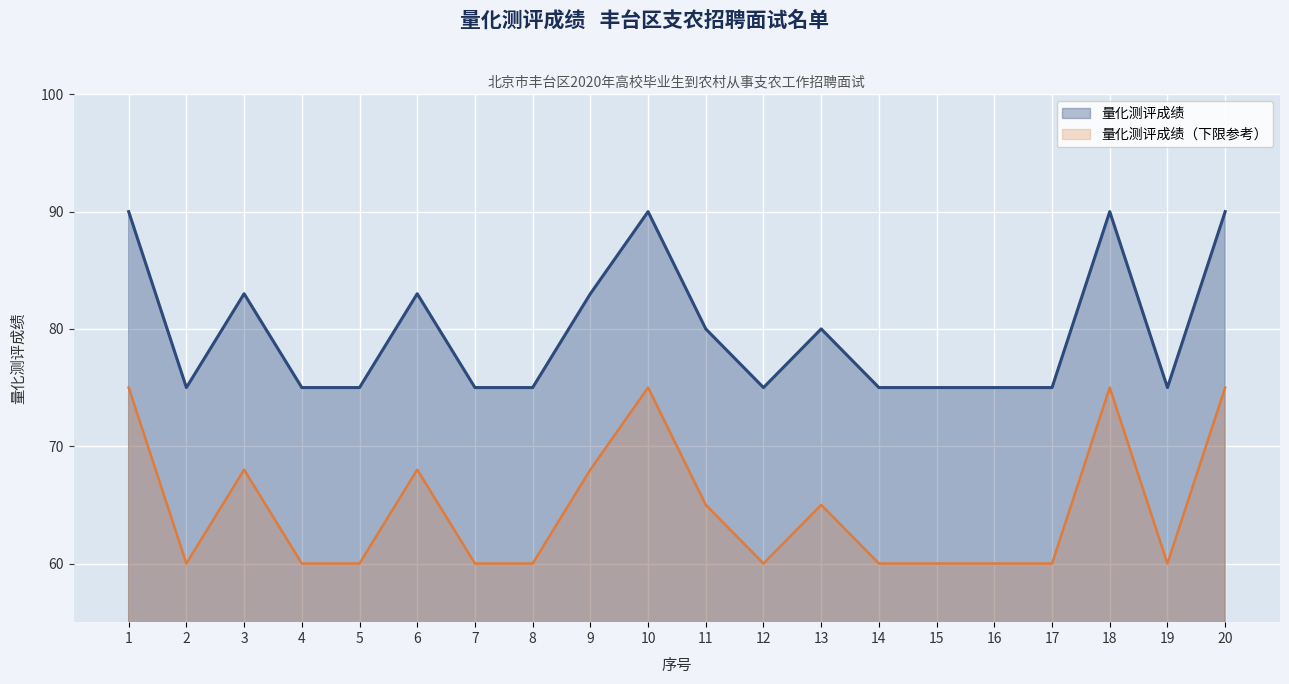

What is the approximate value at 13?

80